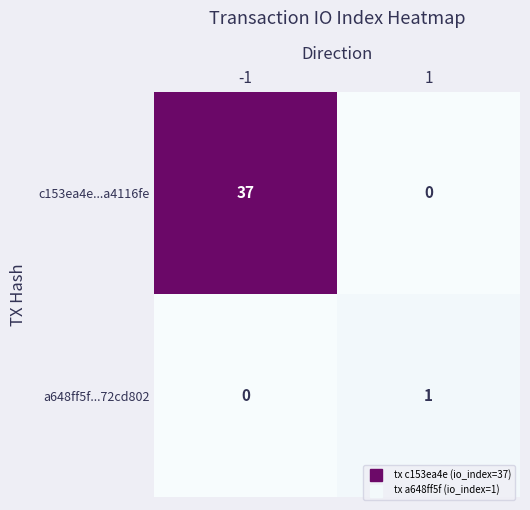

Is it true that a648ff5f...72cd802 equals 1 at 1?

True